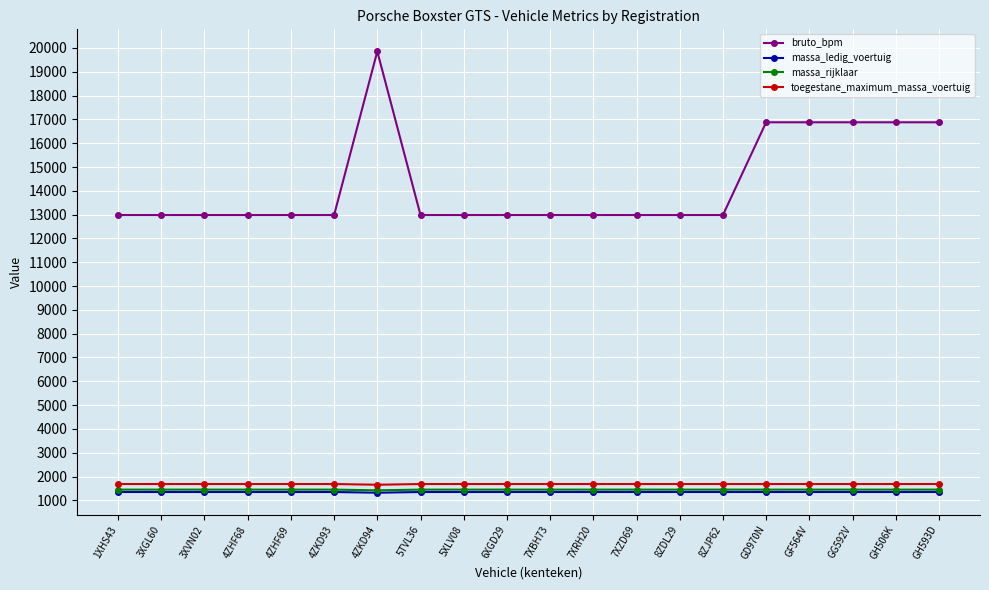

What is the total value across all series at 5TVL36?

17469